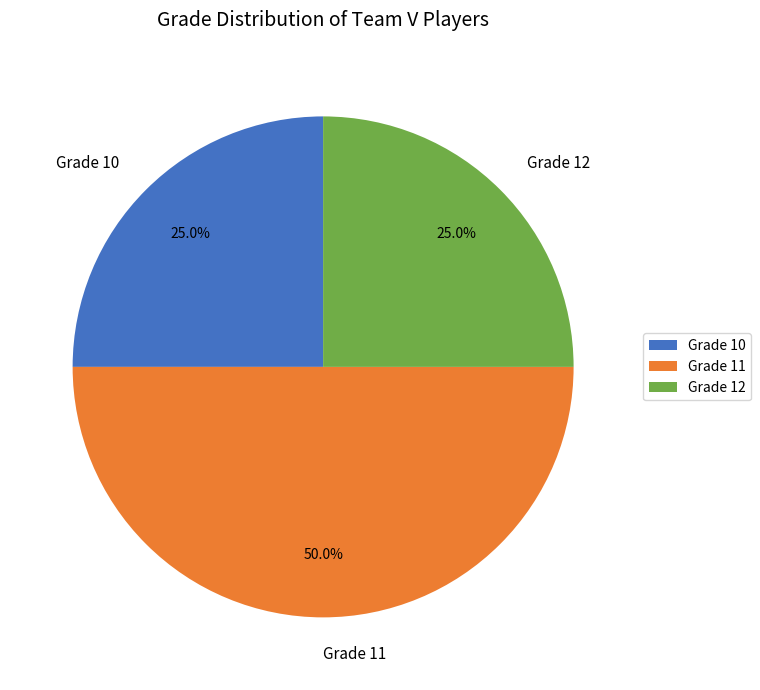

Which slice is the largest?

Grade 11